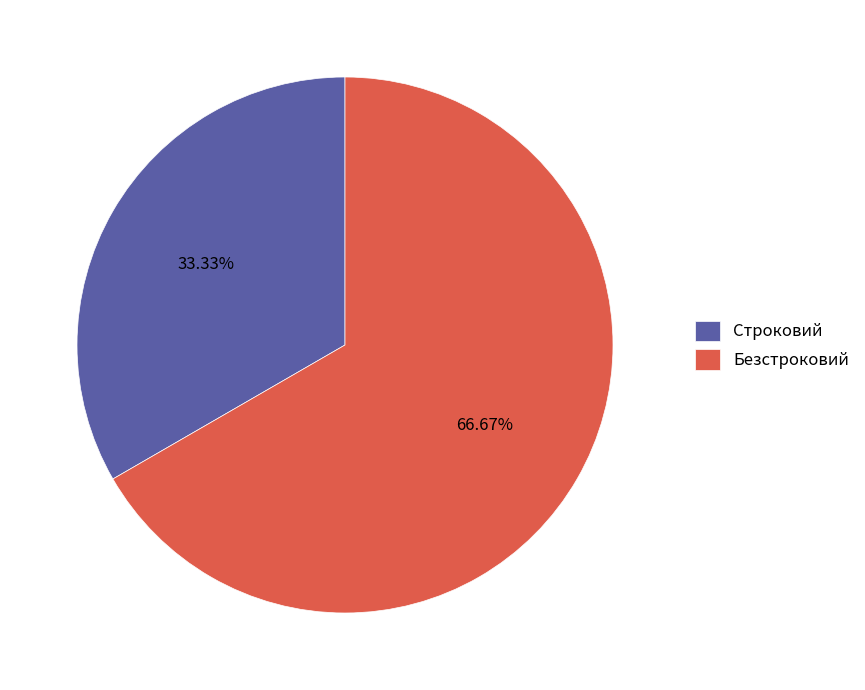

Approximately how many times larger is the value at Строковий compared to Безстроковий?

0.5